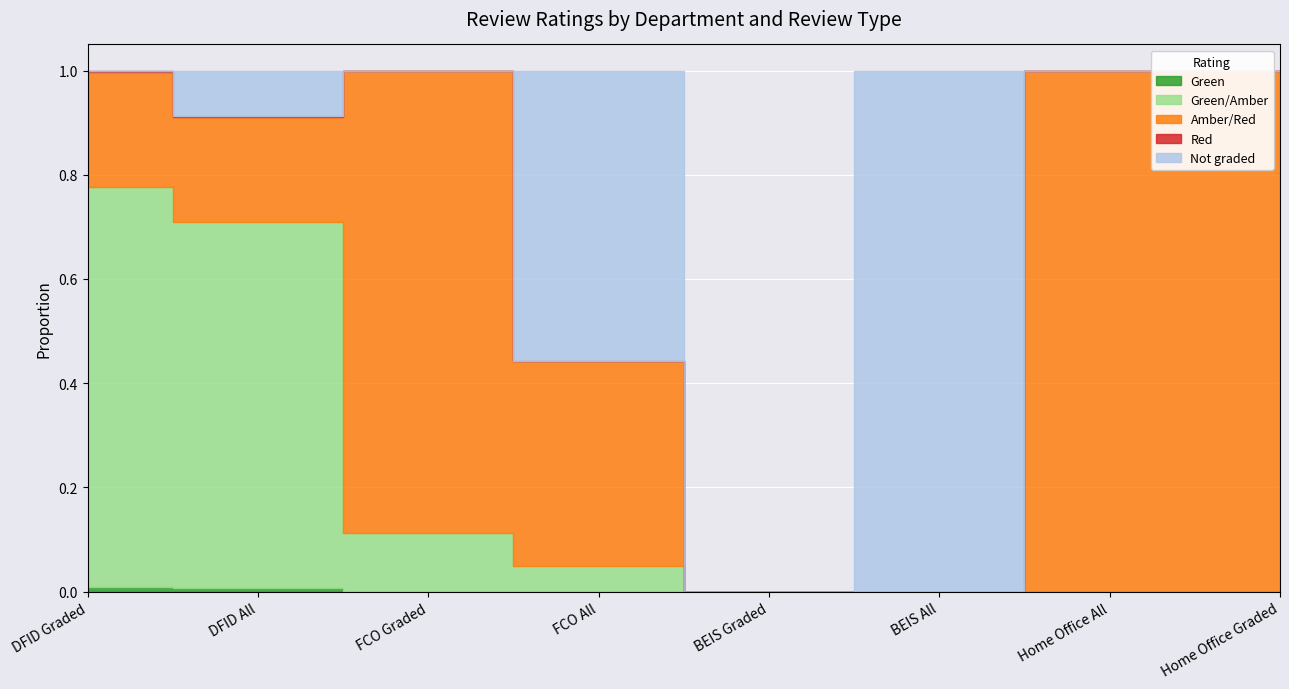

How many series are shown in this chart?

5